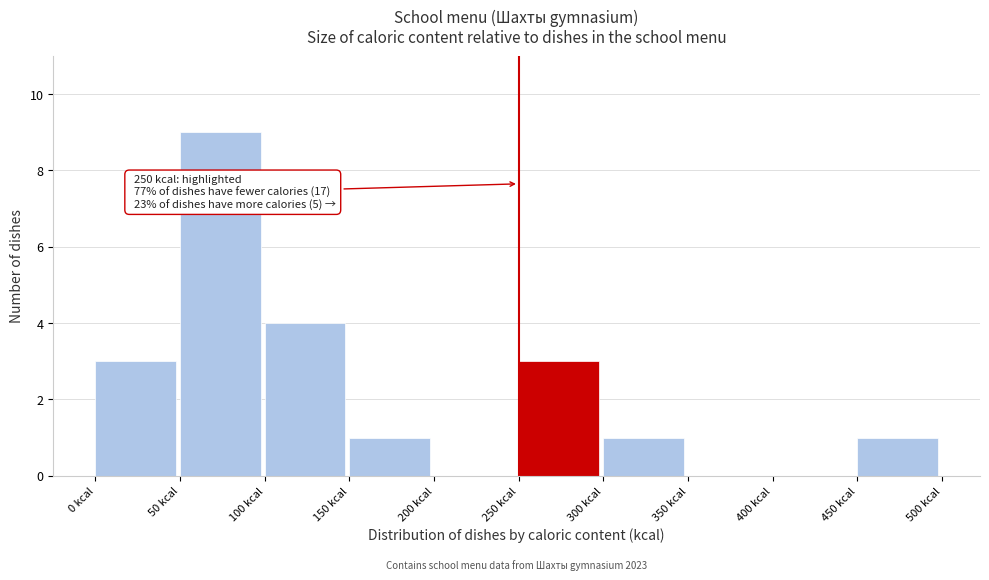

Over which range of the x-axis is the bar tallest?

50 to 100